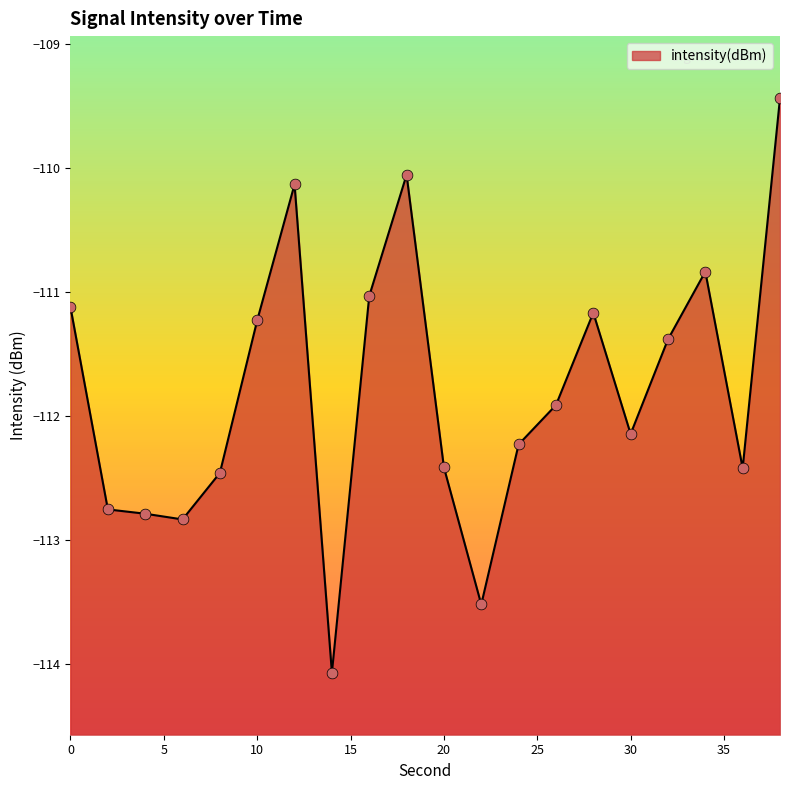

Between 10 and 12, which is larger?

12